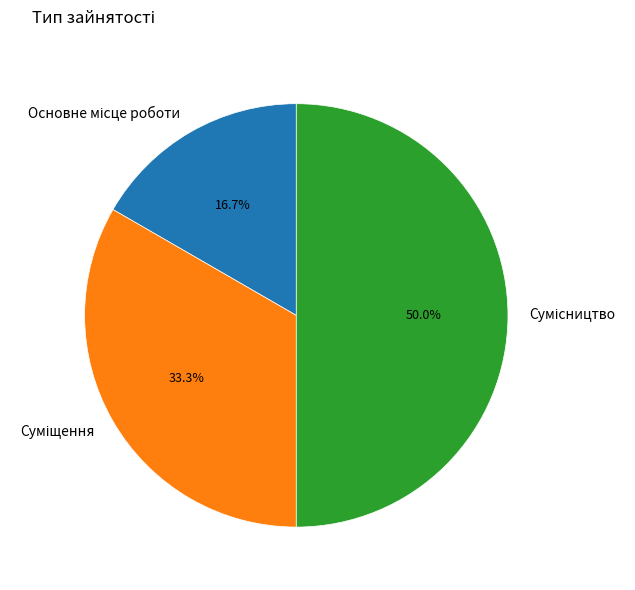

Count the number of slices in the pie.

3